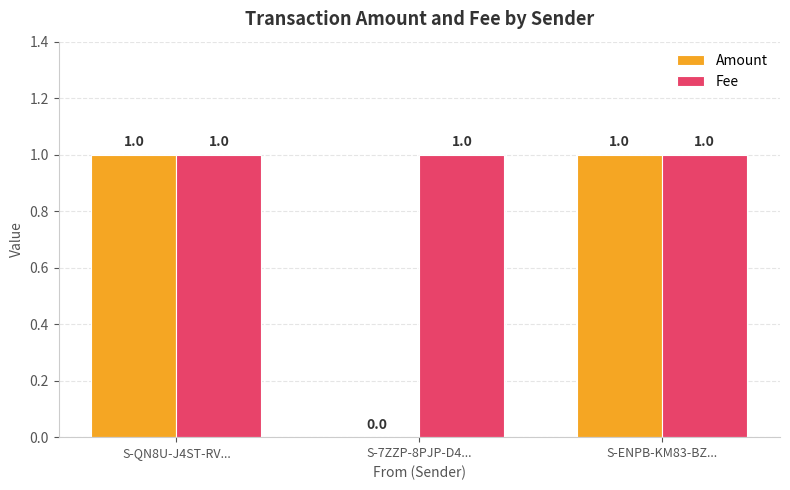

Which series has the largest total across all categories?

Fee